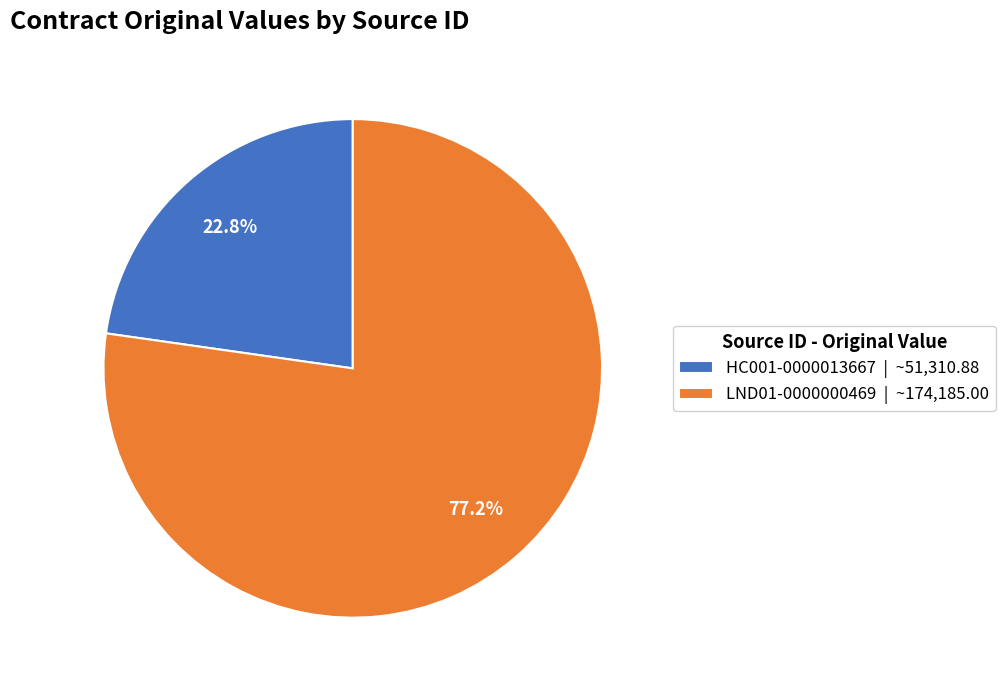

What is the largest slice in the pie chart?

LND01-0000000469